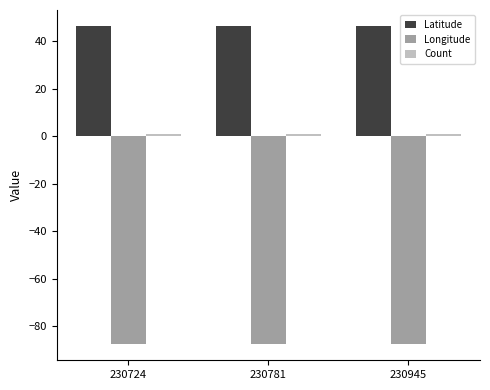

Which series has the largest total across all categories?

Latitude